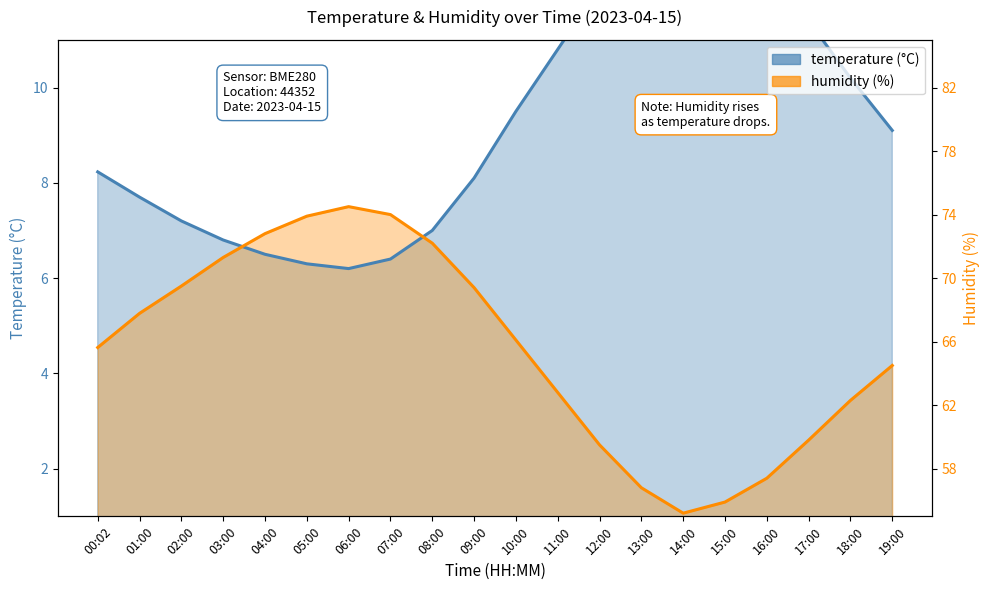

What is the label of the 7th point from the right?

13:00